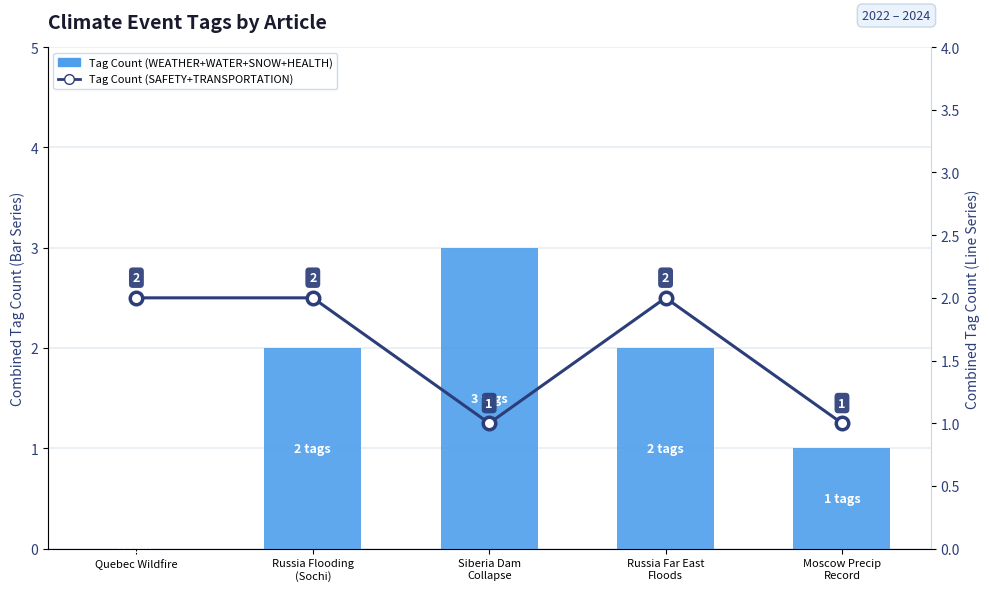

What is the difference between the second highest and second lowest values in the Tag Count (SAFETY+TRANSPORTATION) series?

1